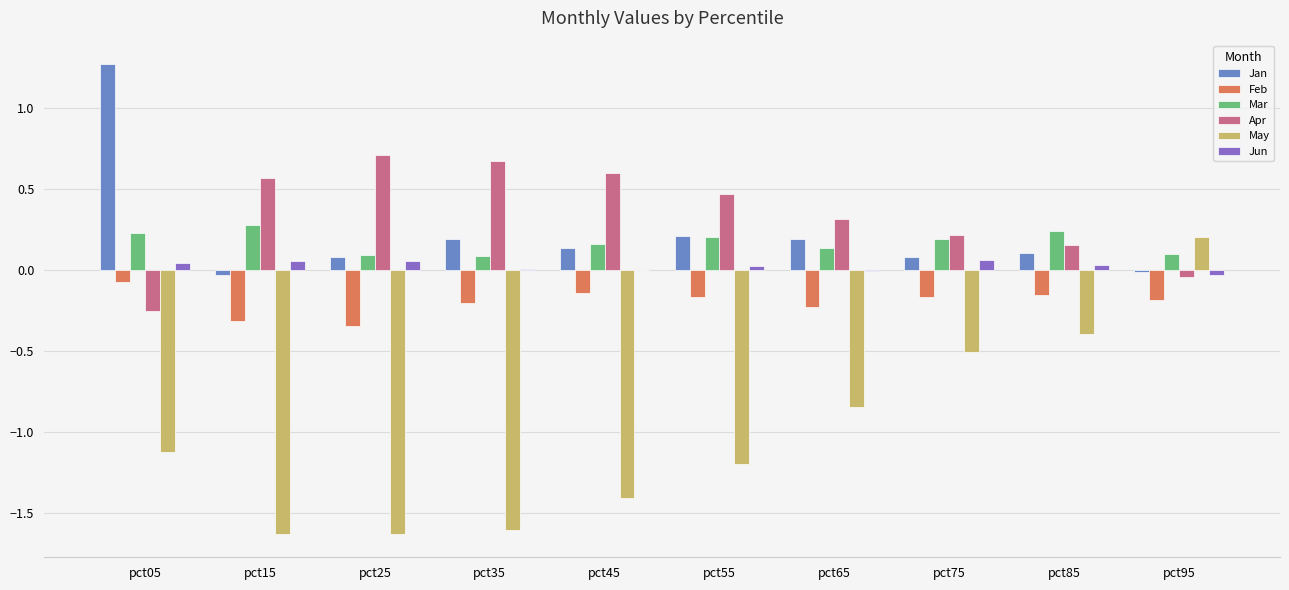

Which series changed the most between pct45 and pct65?

May